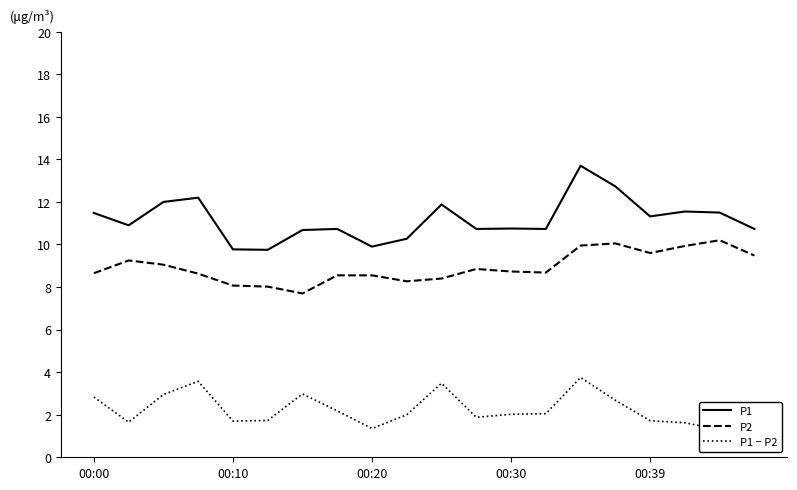

What is the minimum value shown in the chart?

1.2